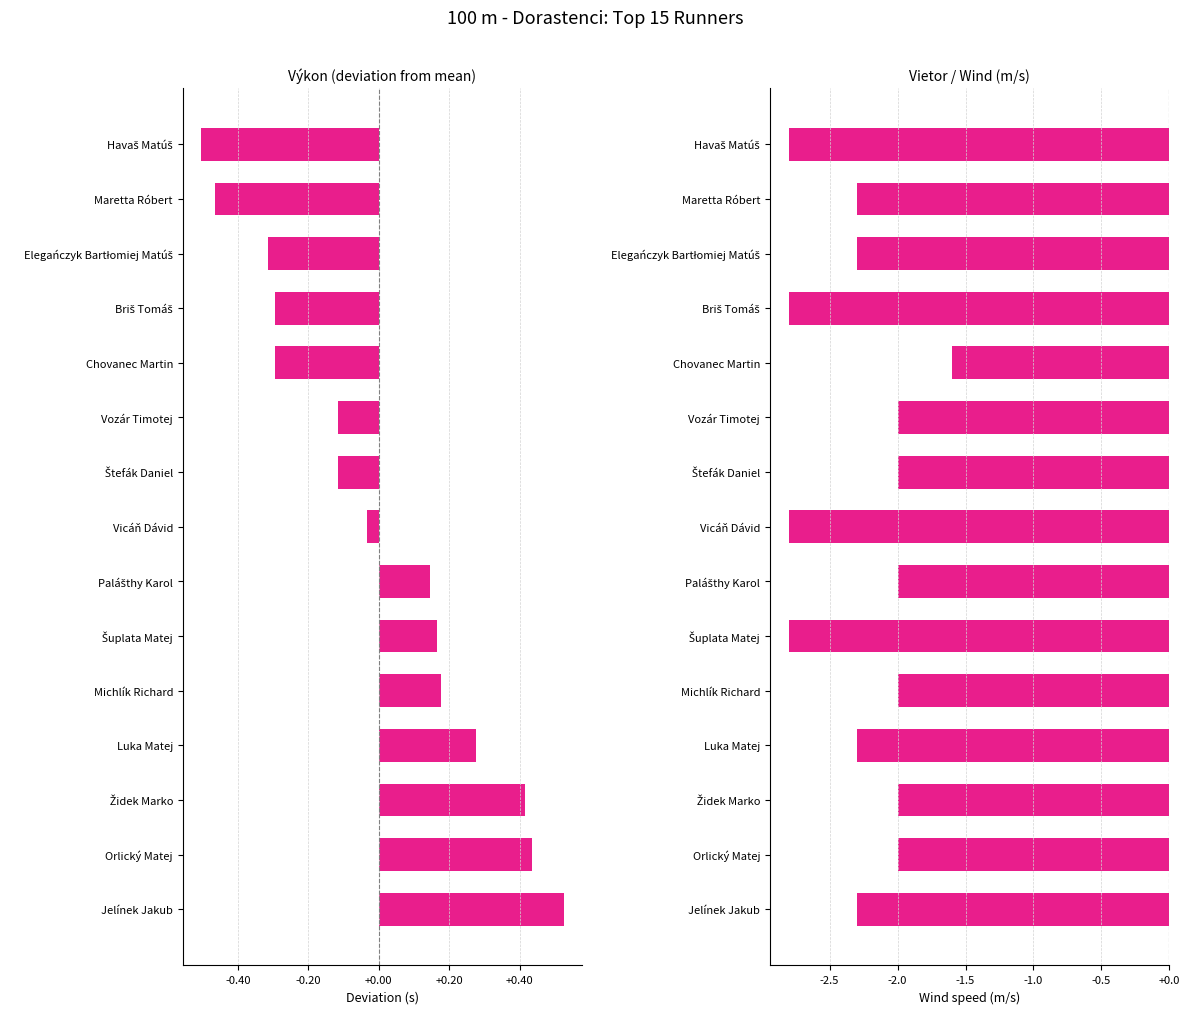

Read the Vietor (m/s) value at Luka Matej.

-2.3